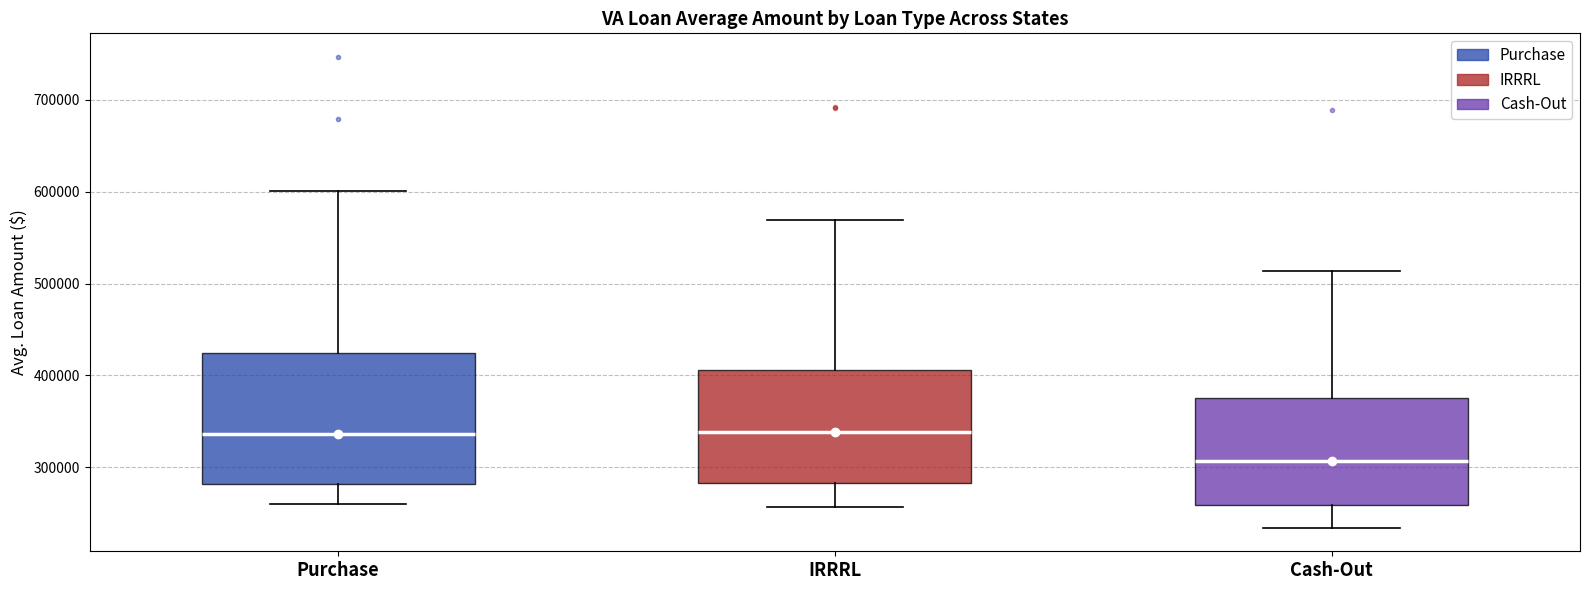

Comparing the boxes themselves (not the whiskers), which one is the tallest?

Purchase